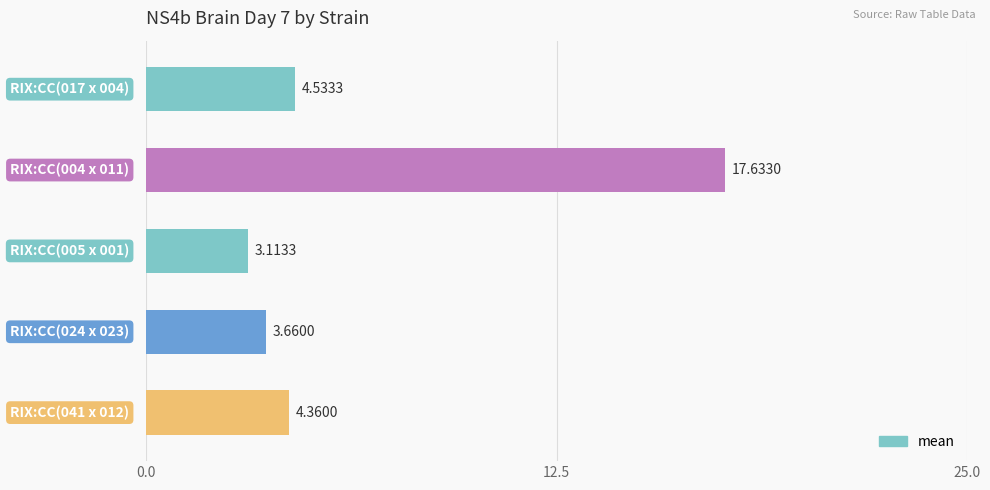

What is the average value?

6.7